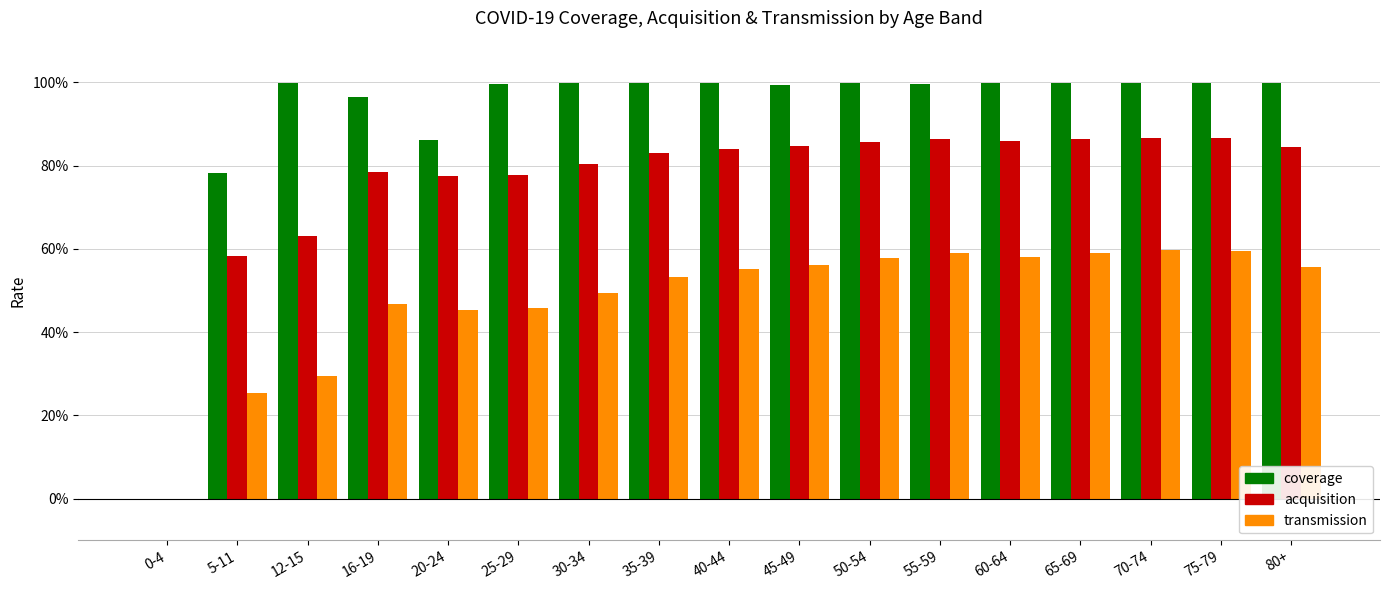

Which category has the lowest value in the coverage series?

0-4